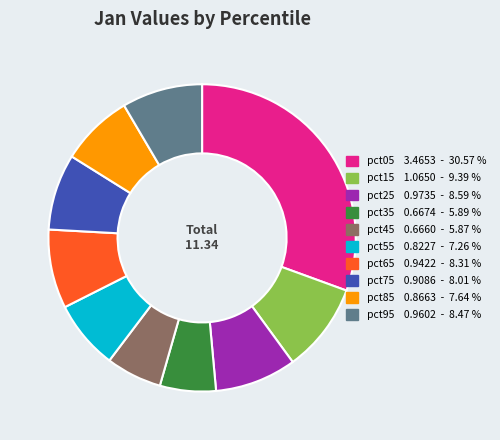

Which has a higher value, pct95 or pct85?

pct95